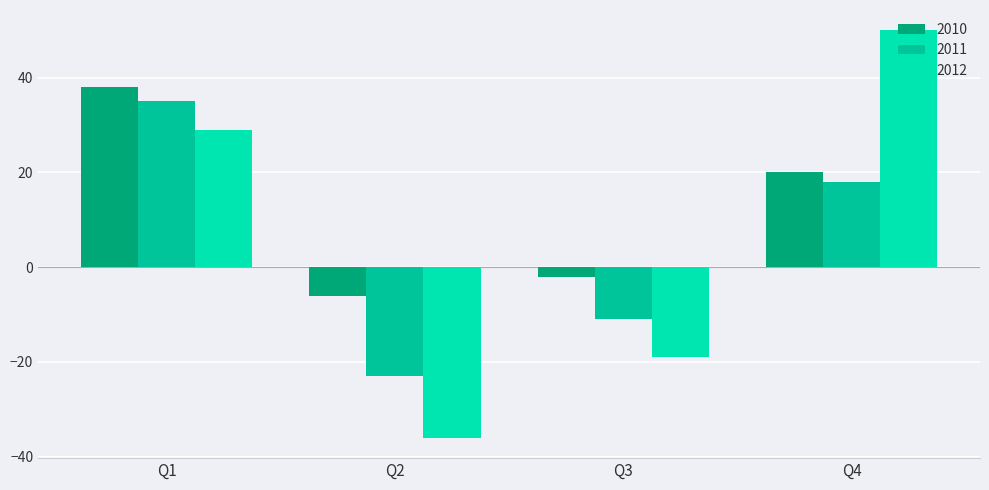

What is the value of the 2011 bar at the 4th from the left?

18